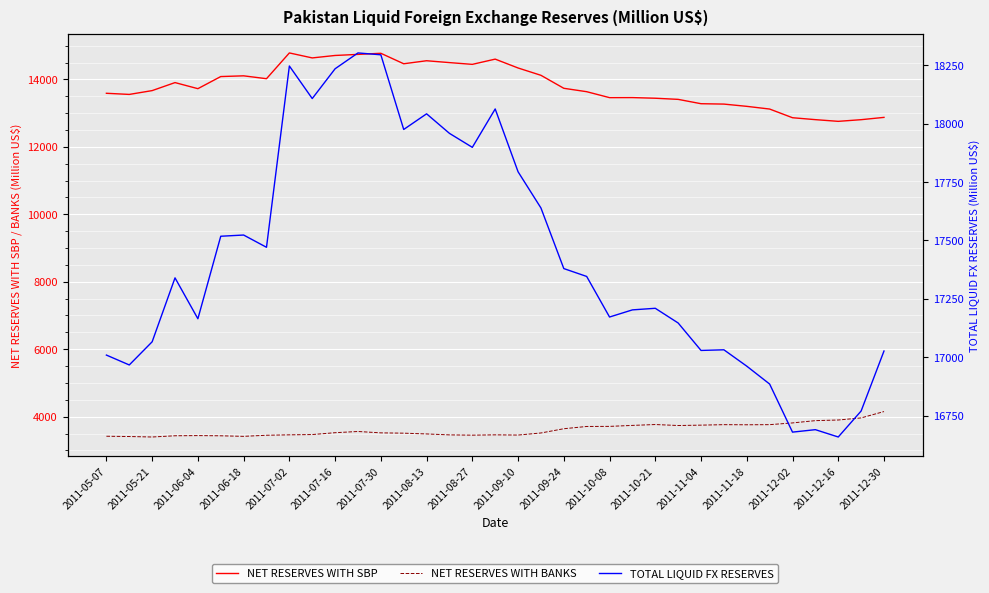

How many data points in TOTAL LIQUID FX RESERVES are above 17339?

18